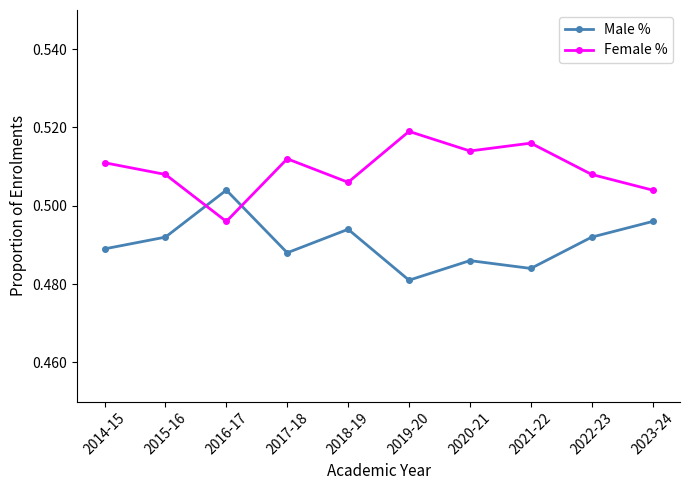

How many intersections are there between Male % and Female %?

2